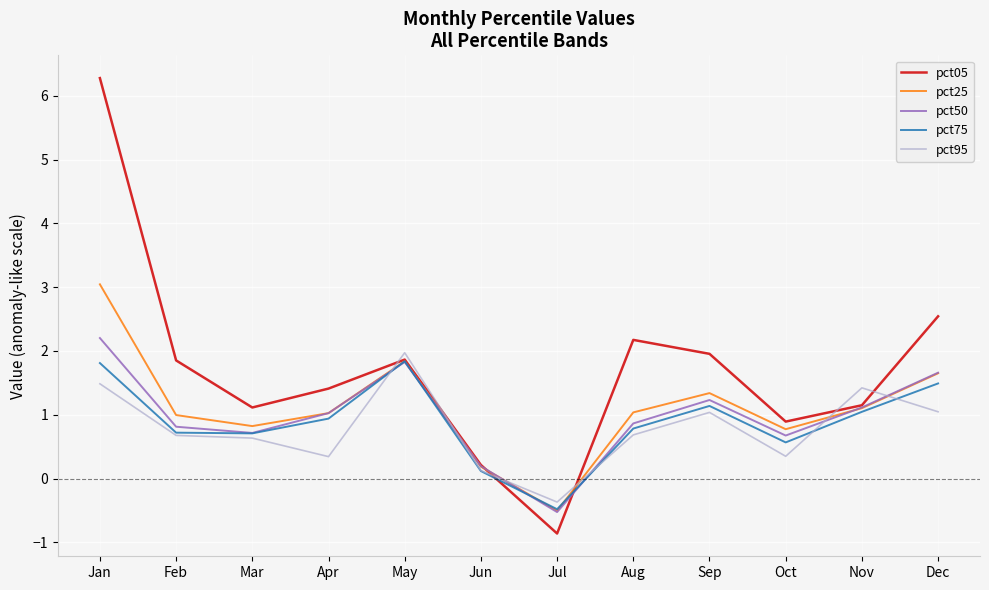

What is the maximum value for pct50?

2.2